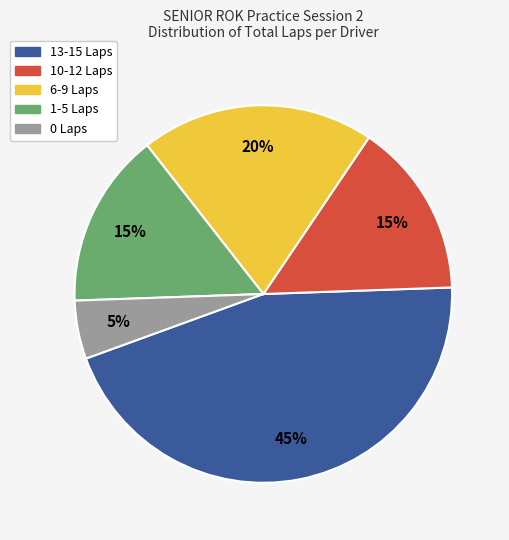

Is there any slice that represents more than half of the pie?

No